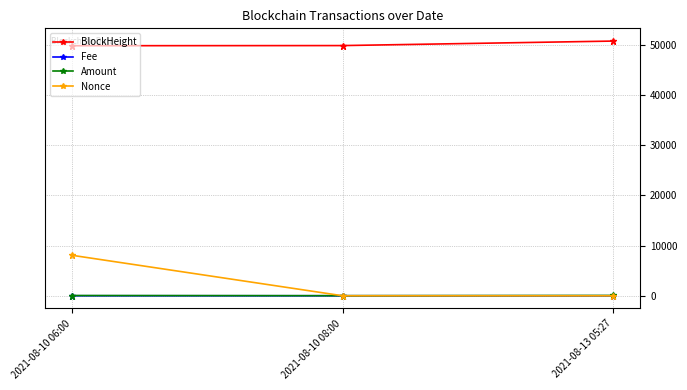

Does the chart have visible grid lines?

Yes